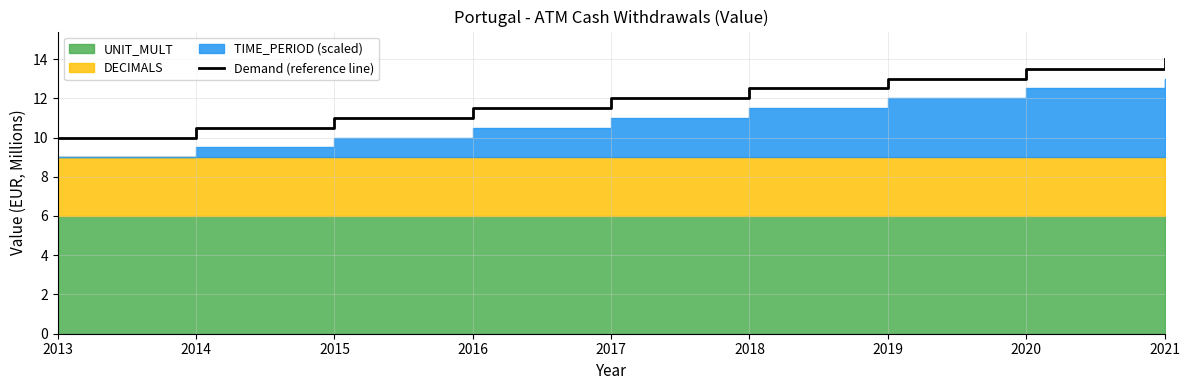

Does the chart have visible grid lines?

Yes